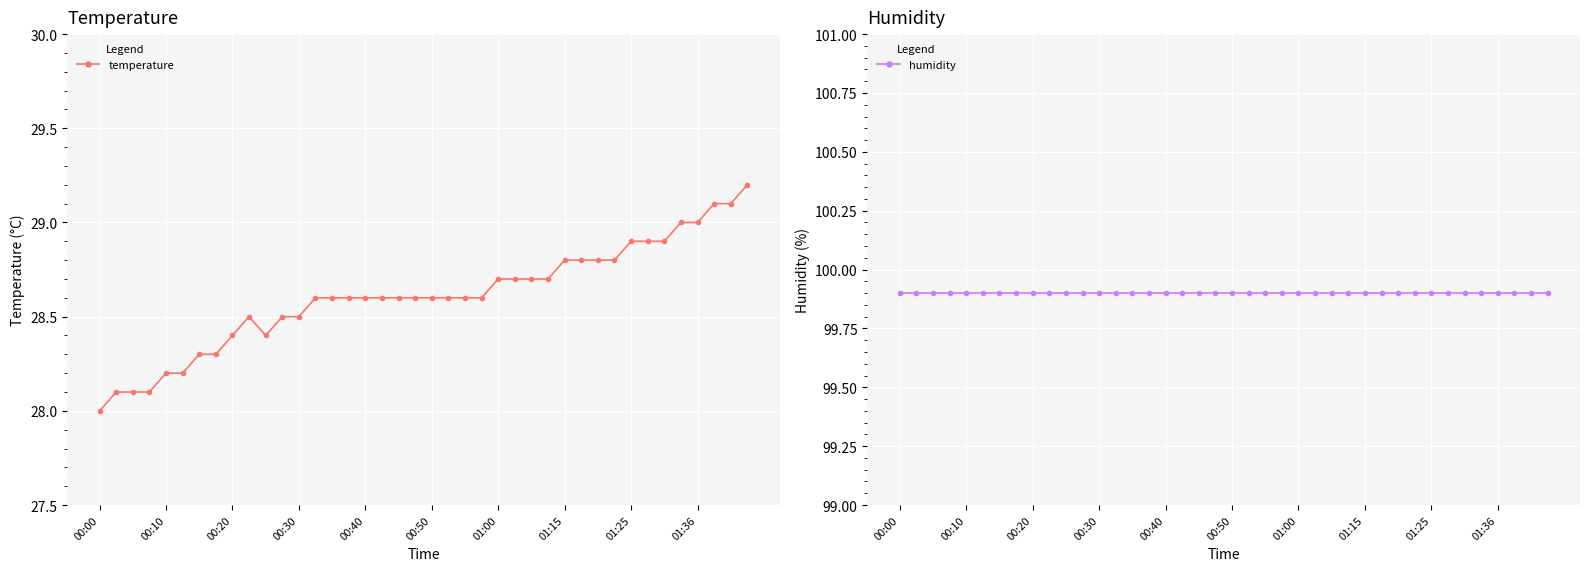

What is the maximum value for temperature?

29.2